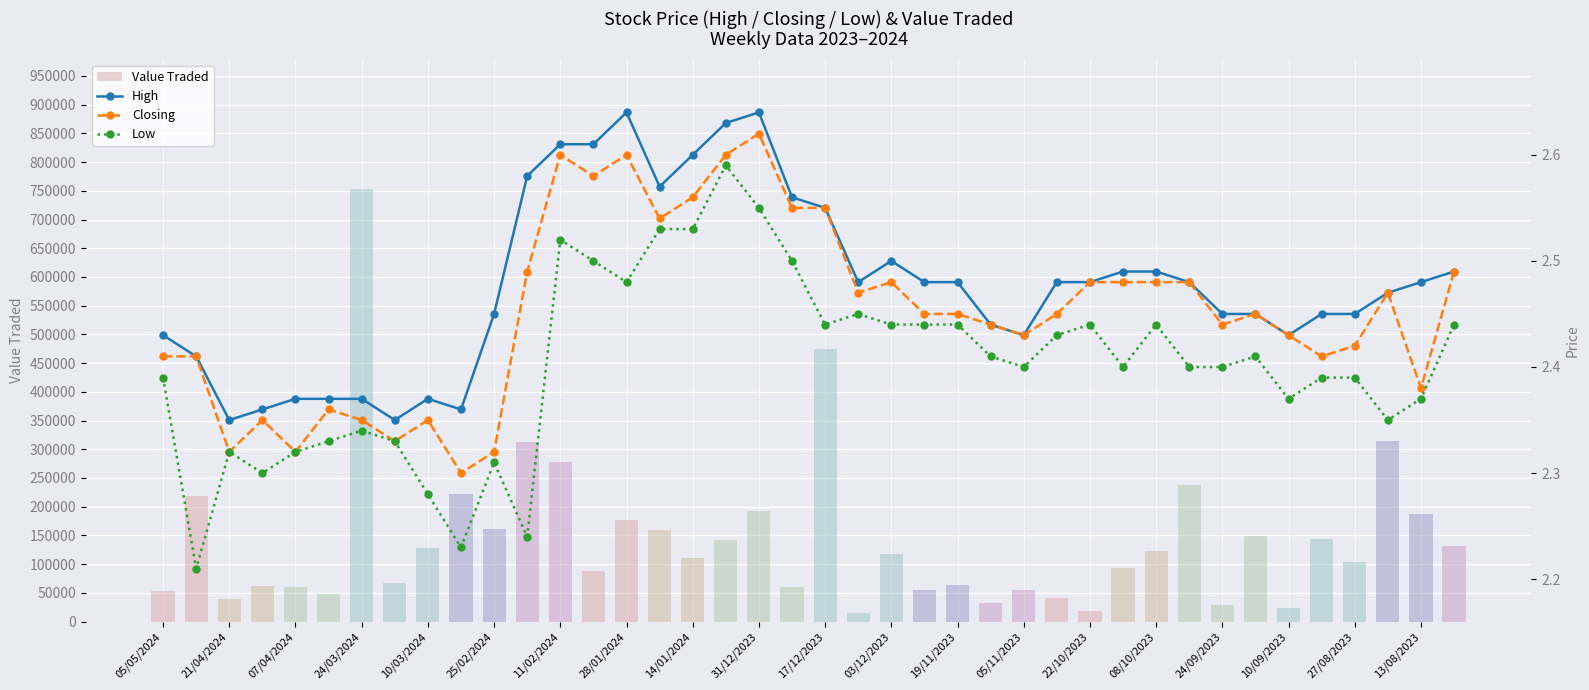

What is the value of the Value Traded bar at the 5th from the left?

60636.0